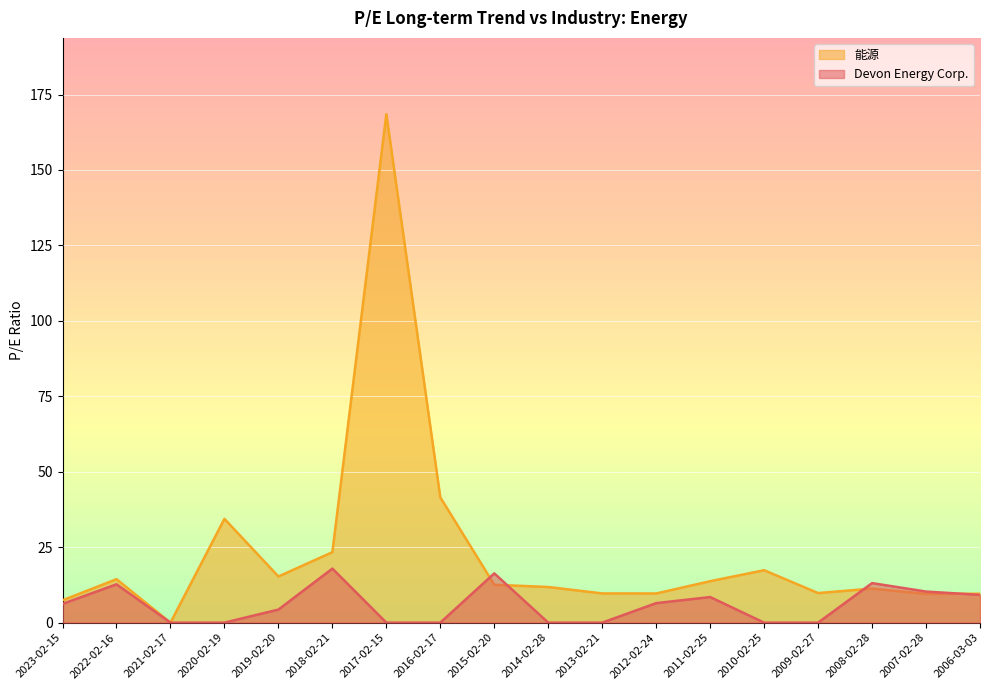

What is the value of the 能源 point at the 2nd from the left?

14.4